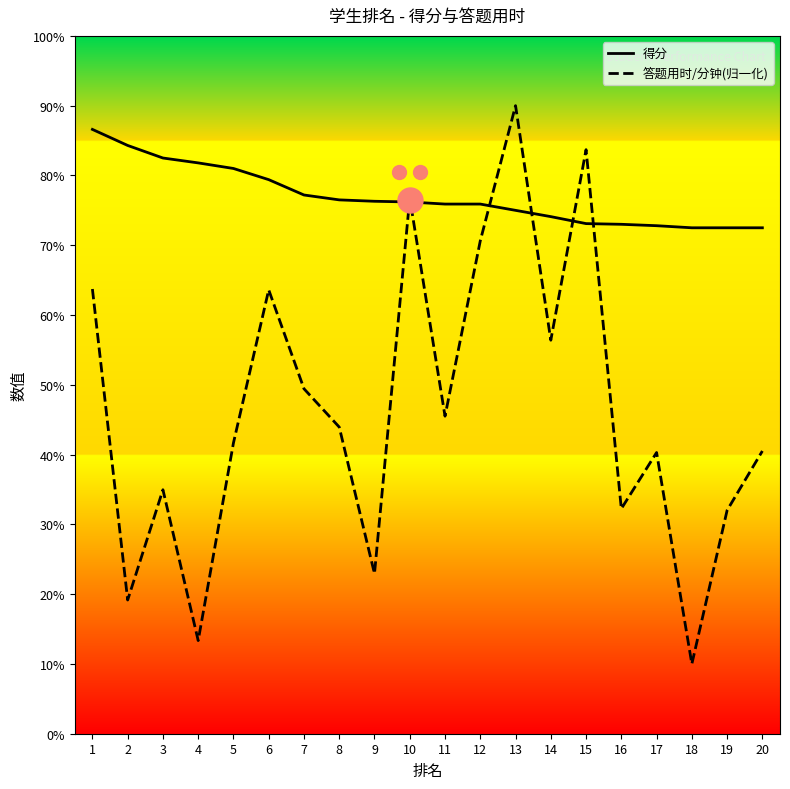

How many lines are shown in the chart?

2